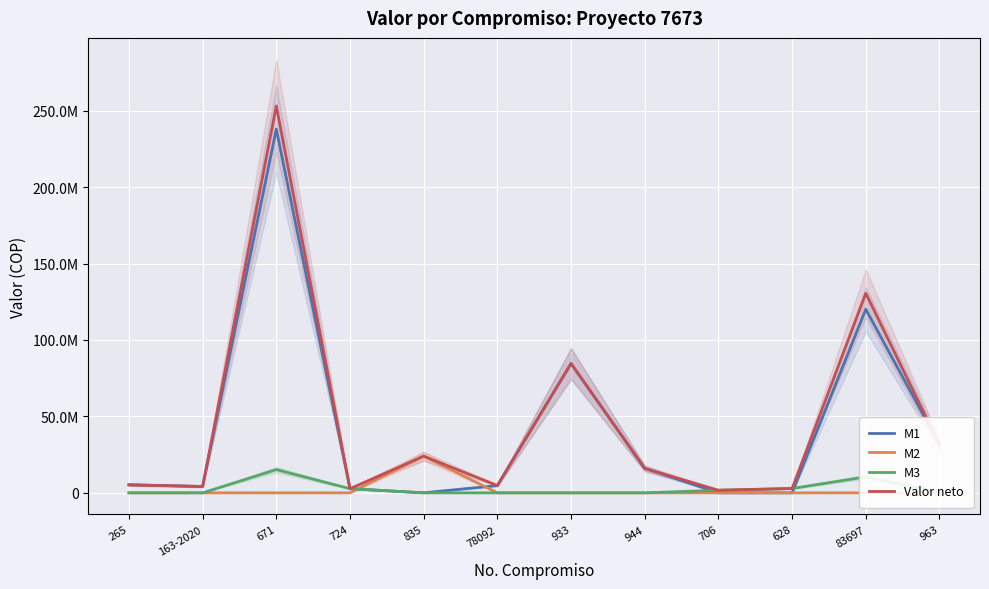

What is the difference between the highest and lowest values at 724?

2712013.0